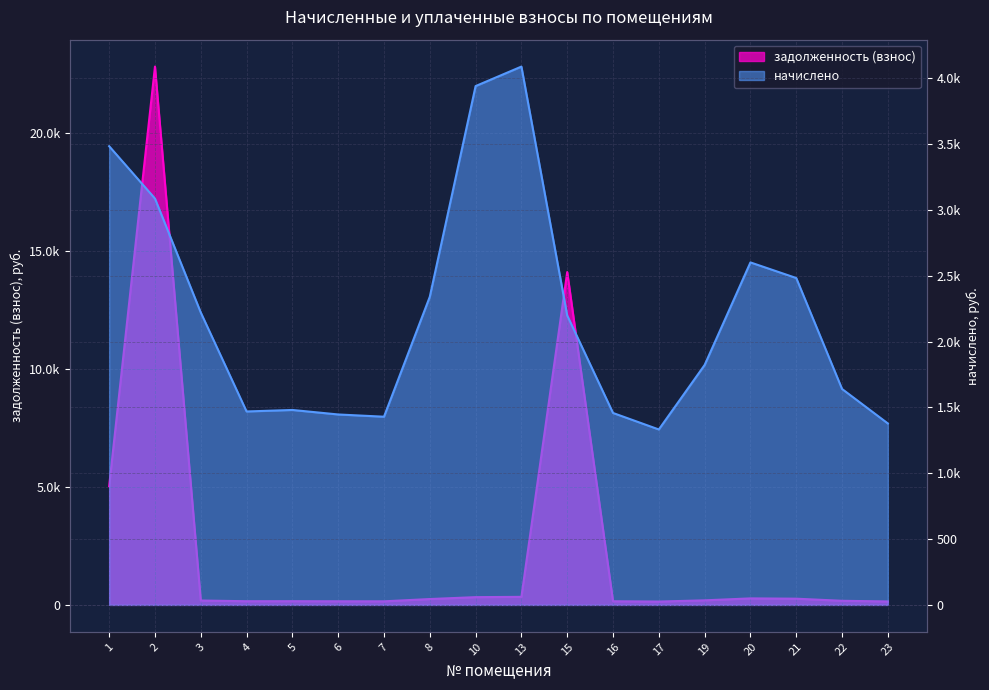

Does the chart display data point markers on the line(s)?

No